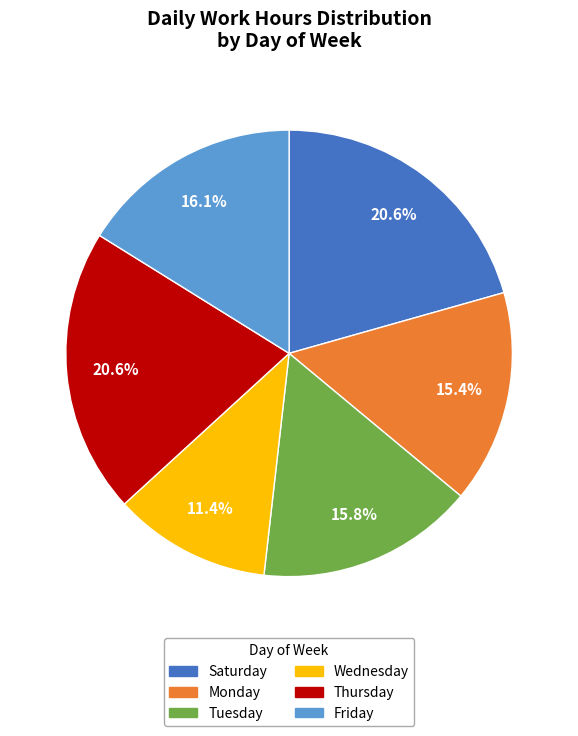

Combined, what portion of the pie is Thursday and Tuesday?

36.4%